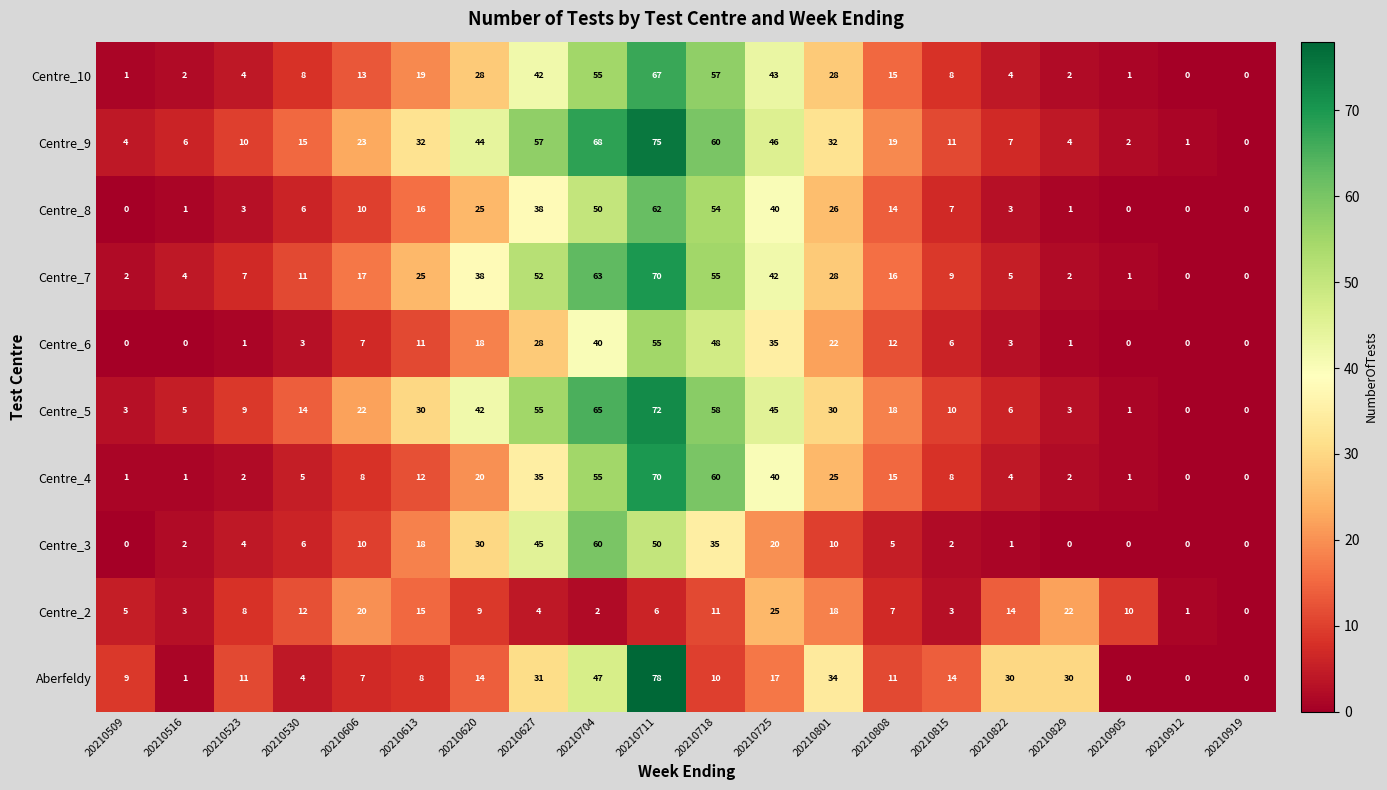

What is the average value of the Centre_3 series?

15